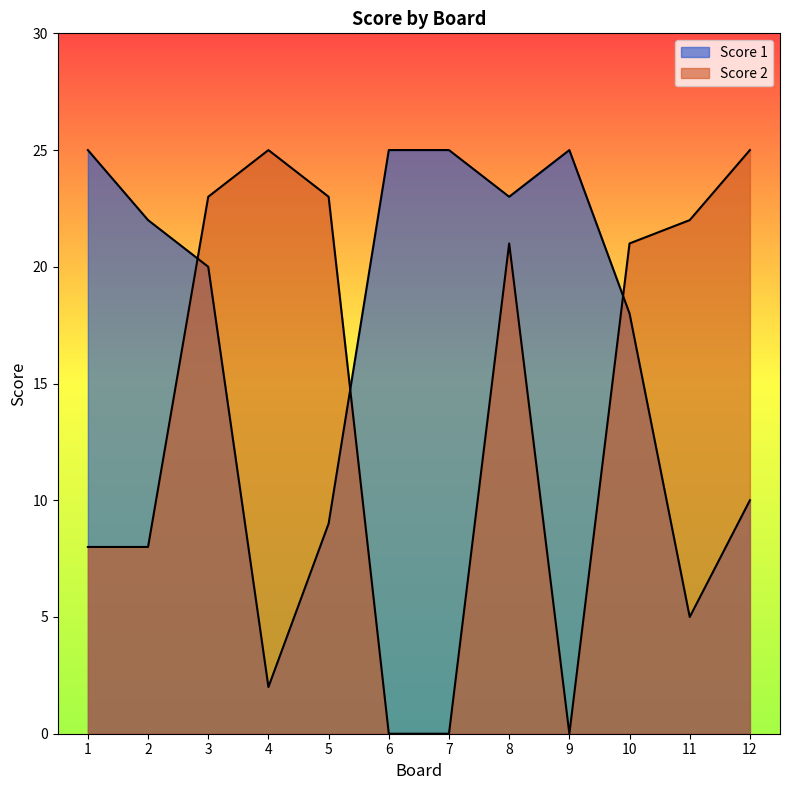

True or false: Score 1 and Score 2 intersect in this chart.

True